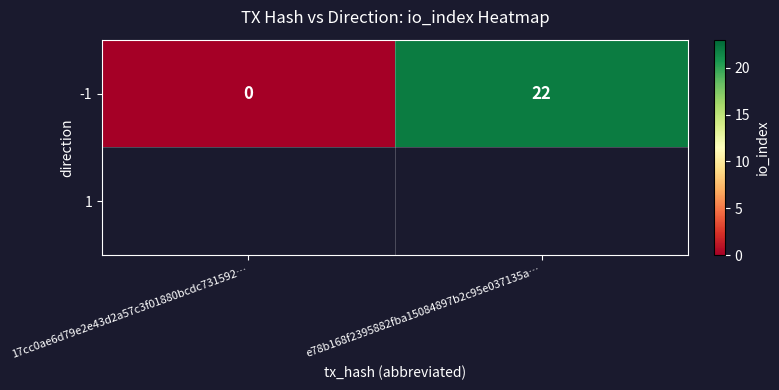

Rank the categories by value from highest to lowest.

e78b168f2395882fba15084897b2c95e037135a…, 17cc0ae6d79e2e43d2a57c3f01880bcdc731592…